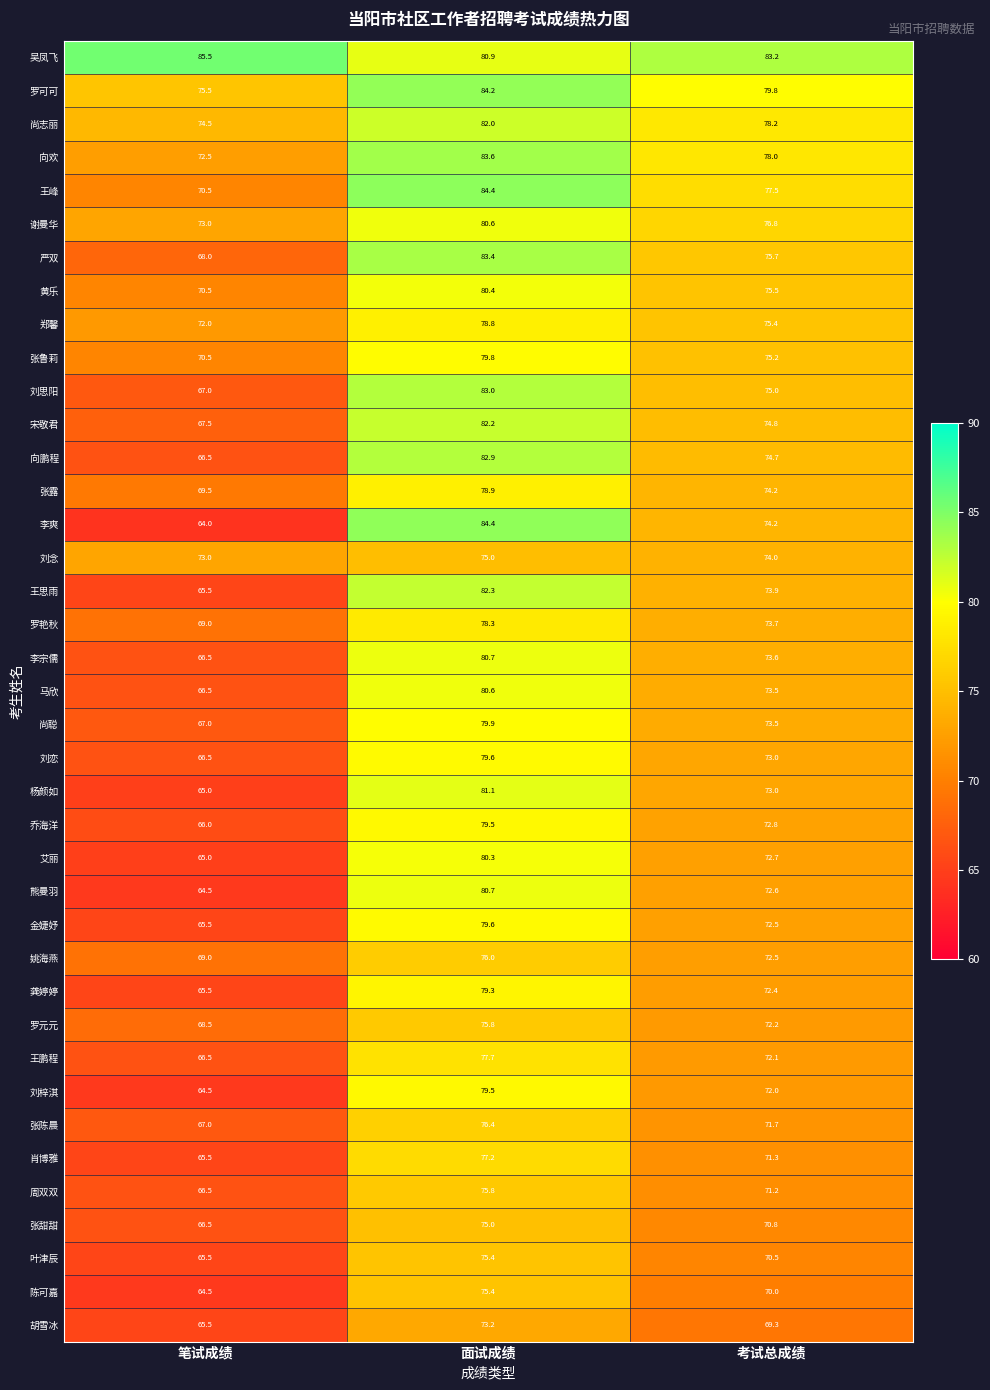

At which category is the sum across all series the highest?

面试成绩